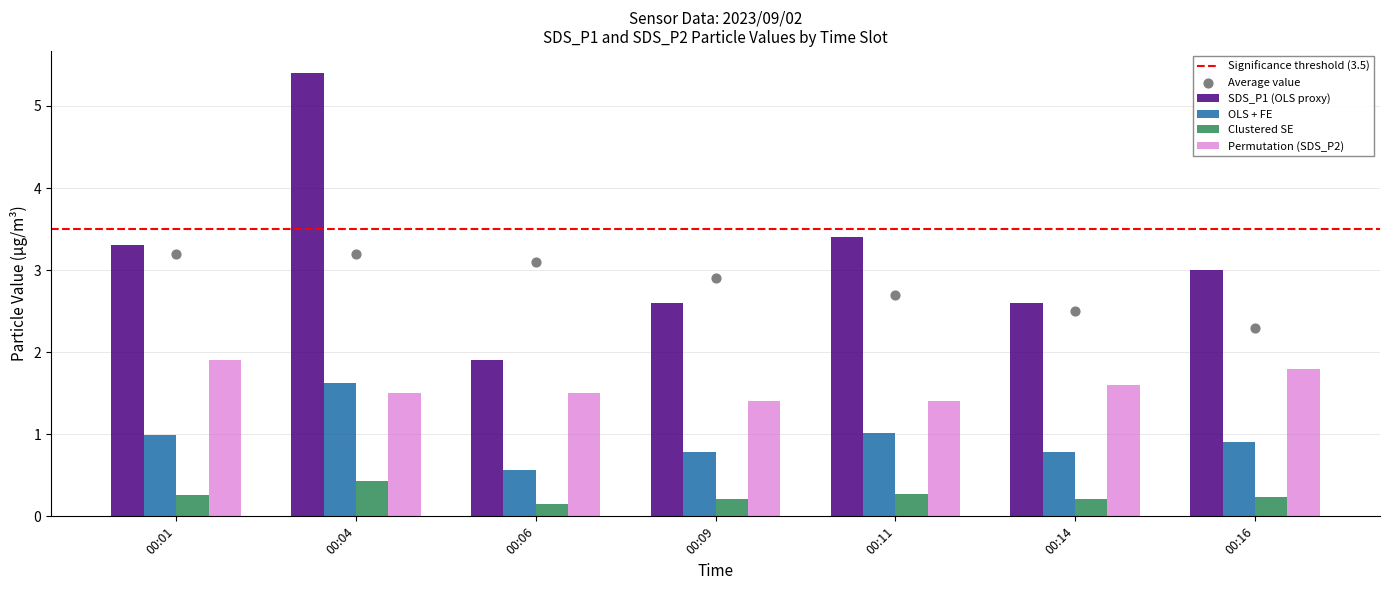

Which series reaches the minimum Y coordinate?

SDS_P2